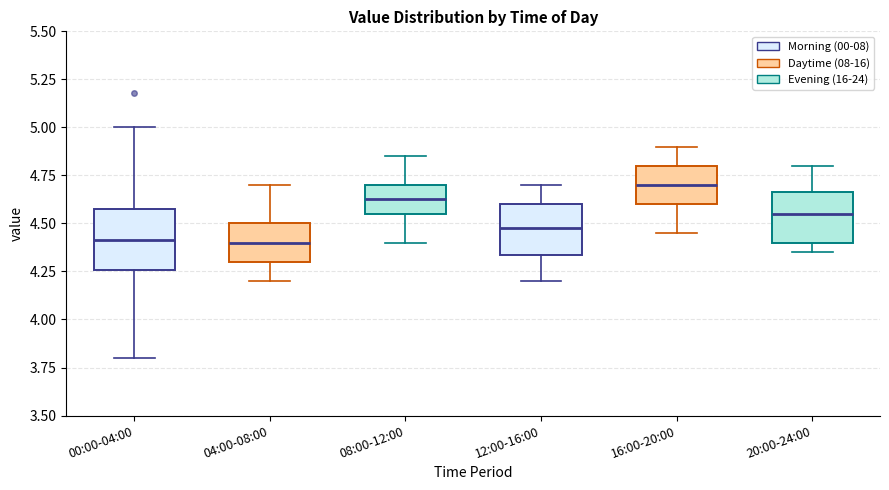

Where is the upper edge of the box for 20:00-24:00 on the y-axis? The values are not printed on the chart, so give them approximately, as read against the axis.

4.65